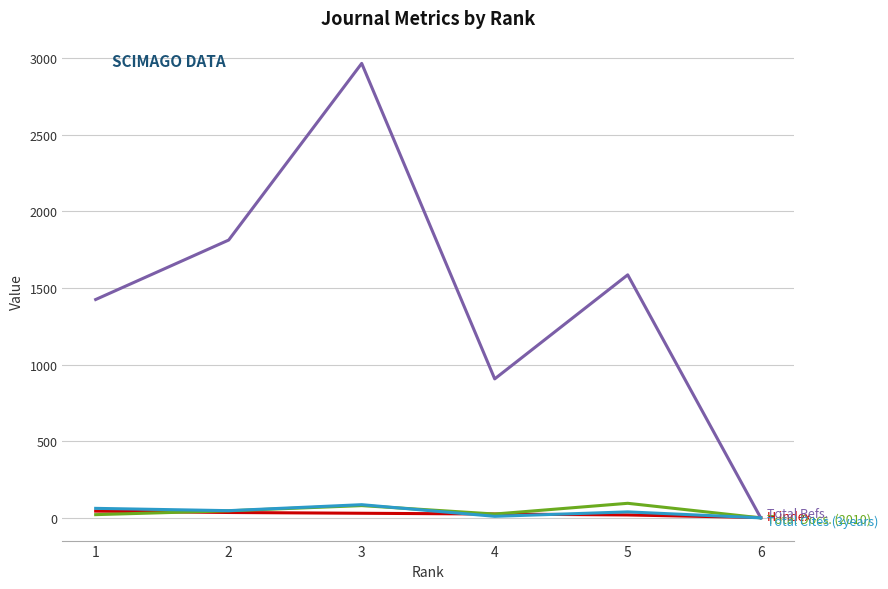

At which category is the sum across all series the highest?

3